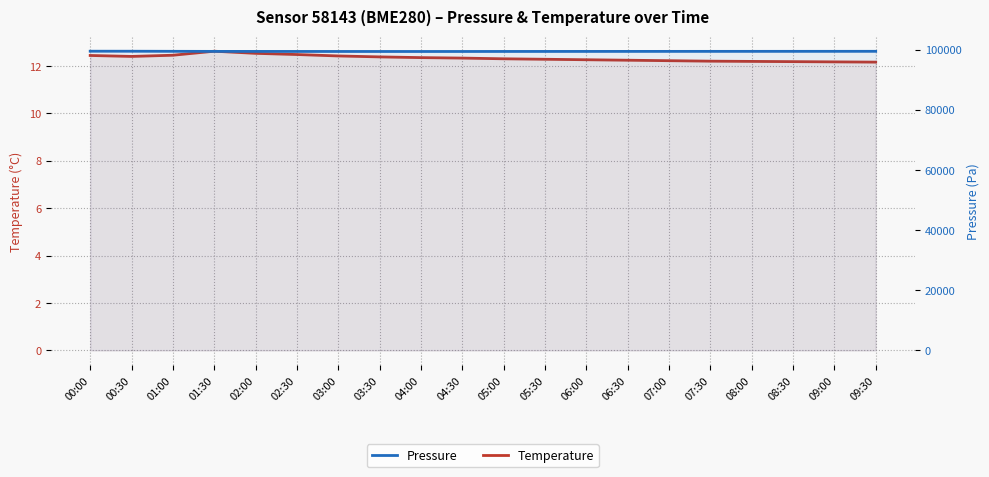

Which label corresponds to the largest value in the chart?

00:00